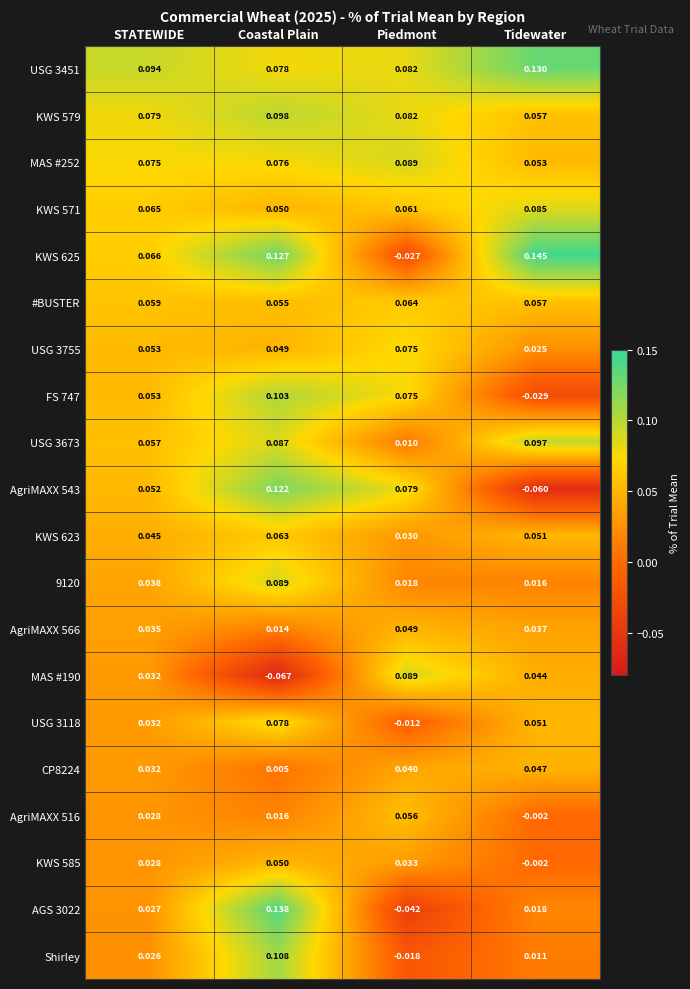

Which category has the lowest value in the USG 3451 series?

Coastal Plain